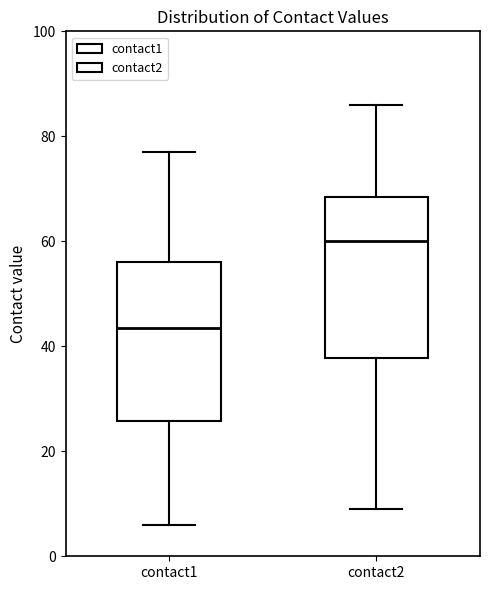

Which box has the highest median line?

contact2